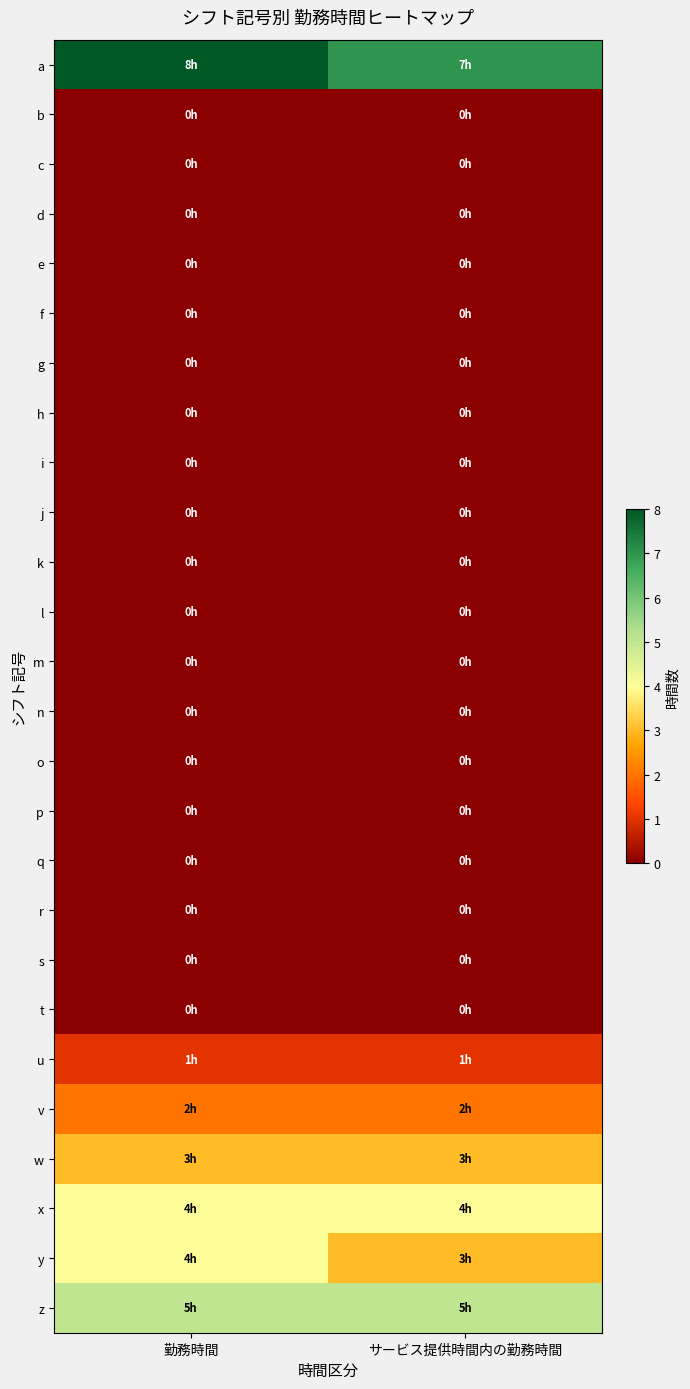

Reading right to left, what are all the values shown in this chart?

a: サービス提供時間内の勤務時間=7	勤務時間=8
b: サービス提供時間内の勤務時間=0	勤務時間=0
c: サービス提供時間内の勤務時間=0	勤務時間=0
d: サービス提供時間内の勤務時間=0	勤務時間=0
e: サービス提供時間内の勤務時間=0	勤務時間=0
f: サービス提供時間内の勤務時間=0	勤務時間=0
g: サービス提供時間内の勤務時間=0	勤務時間=0
h: サービス提供時間内の勤務時間=0	勤務時間=0
i: サービス提供時間内の勤務時間=0	勤務時間=0
j: サービス提供時間内の勤務時間=0	勤務時間=0
k: サービス提供時間内の勤務時間=0	勤務時間=0
l: サービス提供時間内の勤務時間=0	勤務時間=0
m: サービス提供時間内の勤務時間=0	勤務時間=0
n: サービス提供時間内の勤務時間=0	勤務時間=0
o: サービス提供時間内の勤務時間=0	勤務時間=0
p: サービス提供時間内の勤務時間=0	勤務時間=0
q: サービス提供時間内の勤務時間=0	勤務時間=0
r: サービス提供時間内の勤務時間=0	勤務時間=0
s: サービス提供時間内の勤務時間=0	勤務時間=0
t: サービス提供時間内の勤務時間=0	勤務時間=0
u: サービス提供時間内の勤務時間=1	勤務時間=1
v: サービス提供時間内の勤務時間=2	勤務時間=2
w: サービス提供時間内の勤務時間=3	勤務時間=3
x: サービス提供時間内の勤務時間=4	勤務時間=4
y: サービス提供時間内の勤務時間=3	勤務時間=4
z: サービス提供時間内の勤務時間=5	勤務時間=5